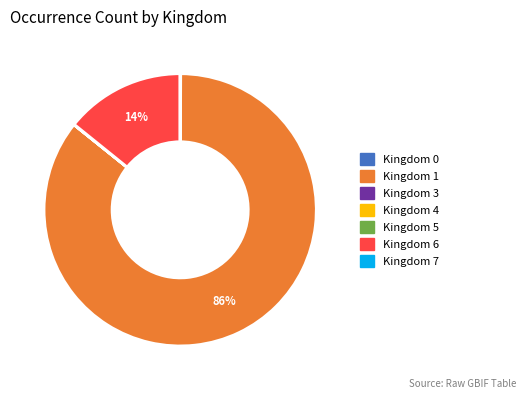

To the nearest percent, what is the difference between the largest and smallest slice percentages?

86%